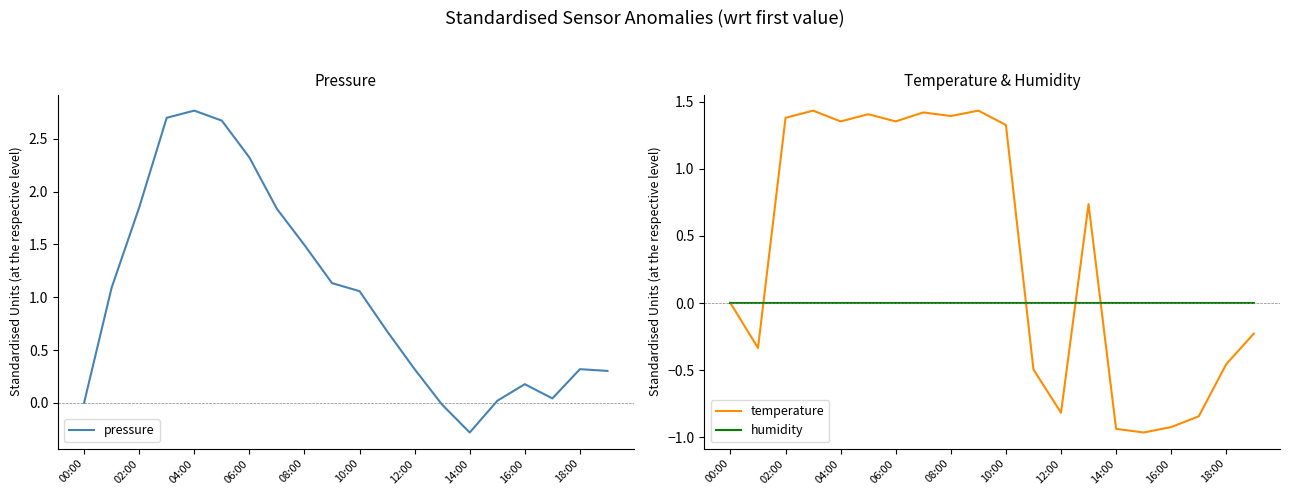

At 13, list the series in order from largest to smallest.

temperature, humidity, pressure